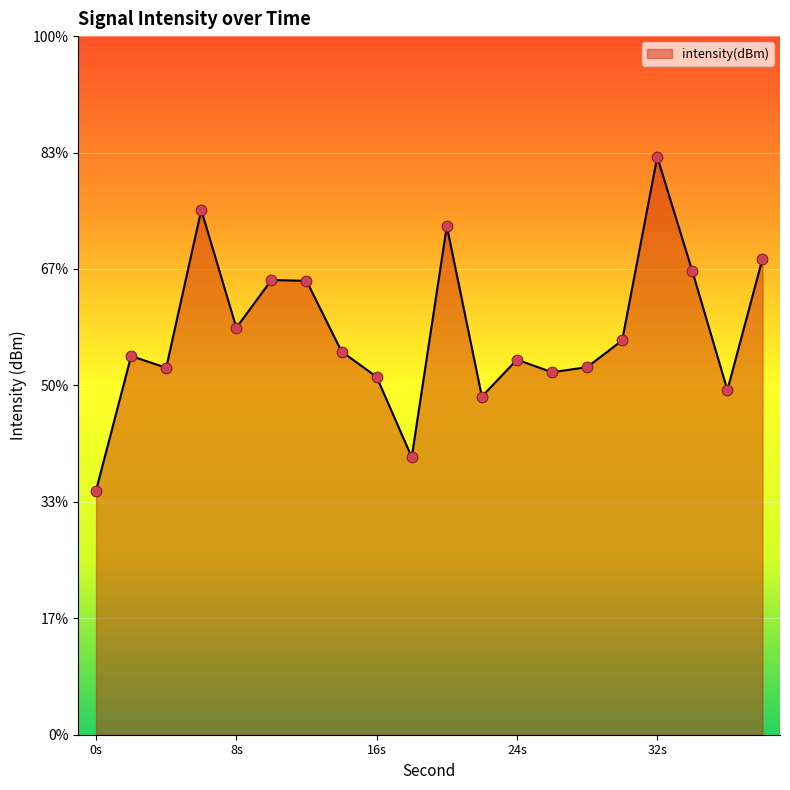

Between 30 and 6, which is larger?

6